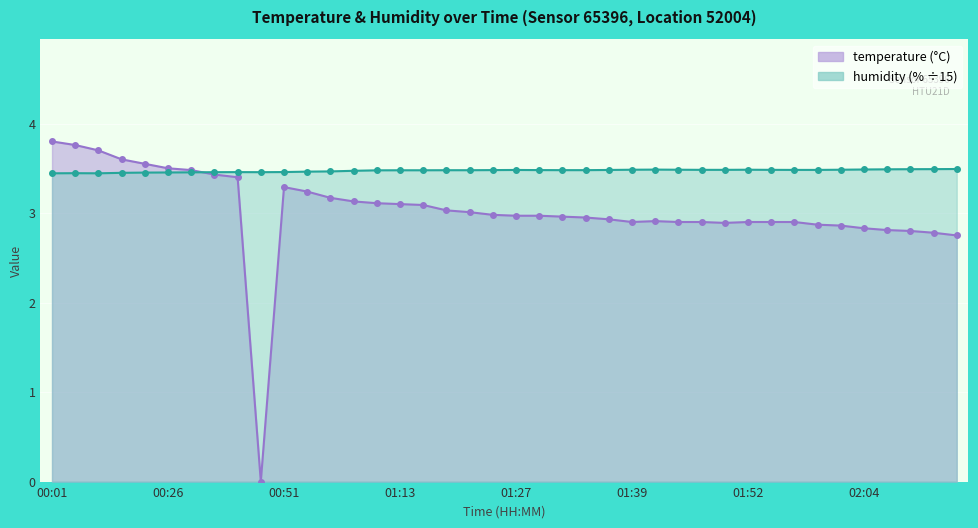

What are all the series names shown in the legend?

temperature, humidity